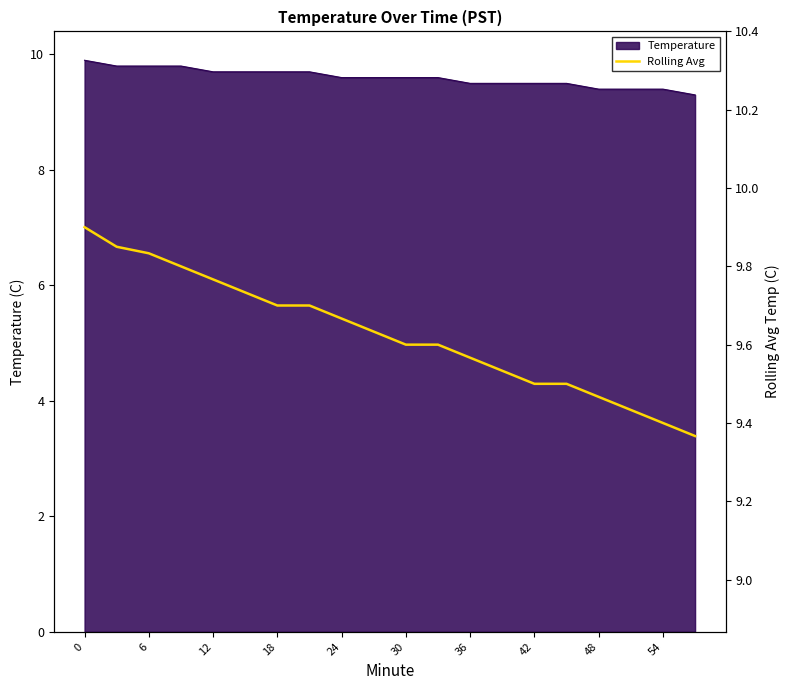

True or false: Temperature has a value of 9.6 at 30.

True